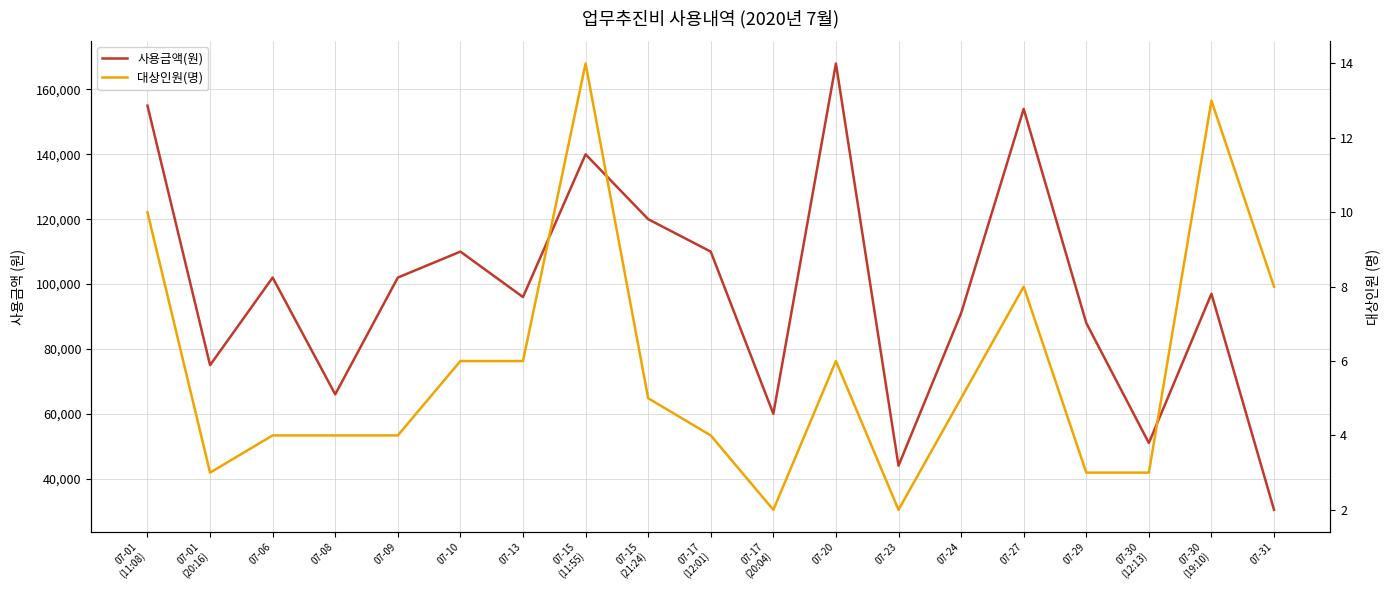

At which category does the chart reach its peak across all series?

07-20